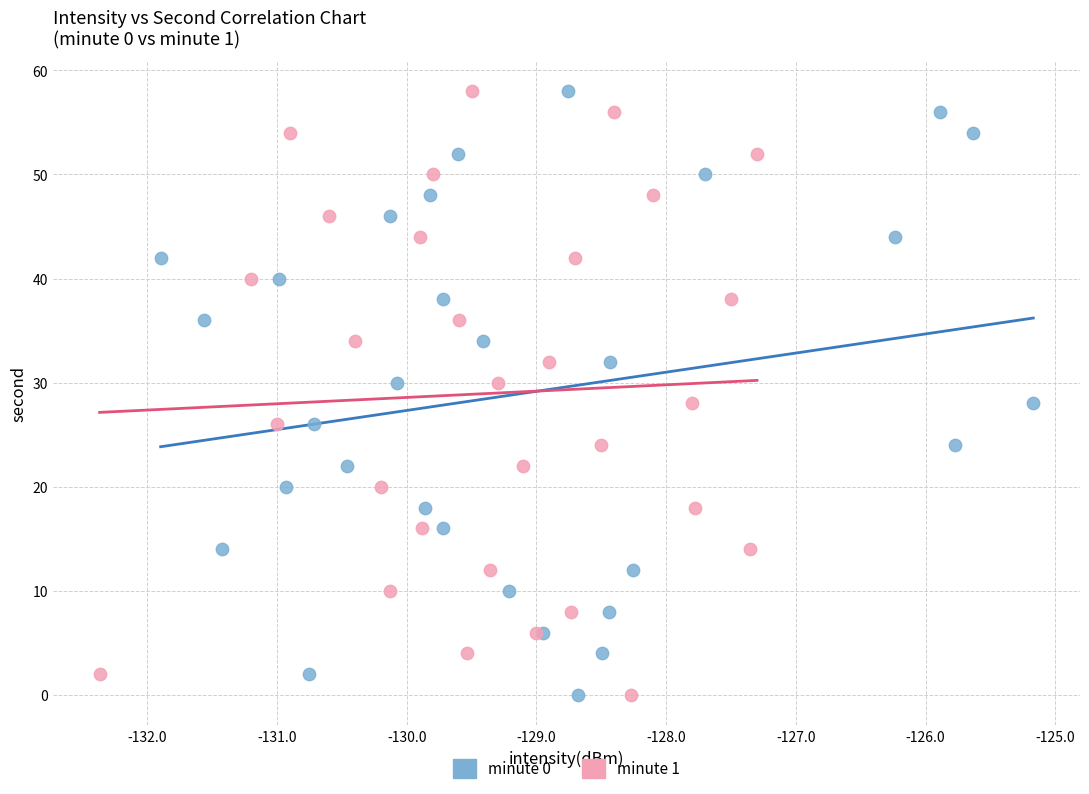

What are all the series names shown in the legend?

minute 0, minute 1